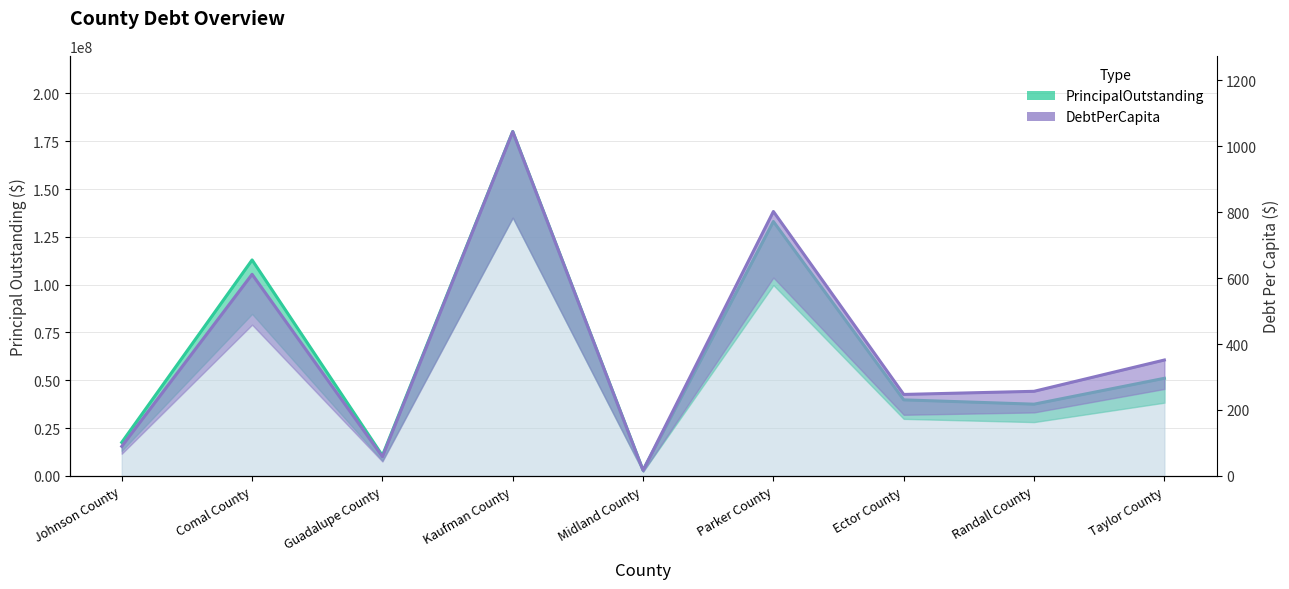

Which series has the widest spread of values?

PrincipalOutstanding